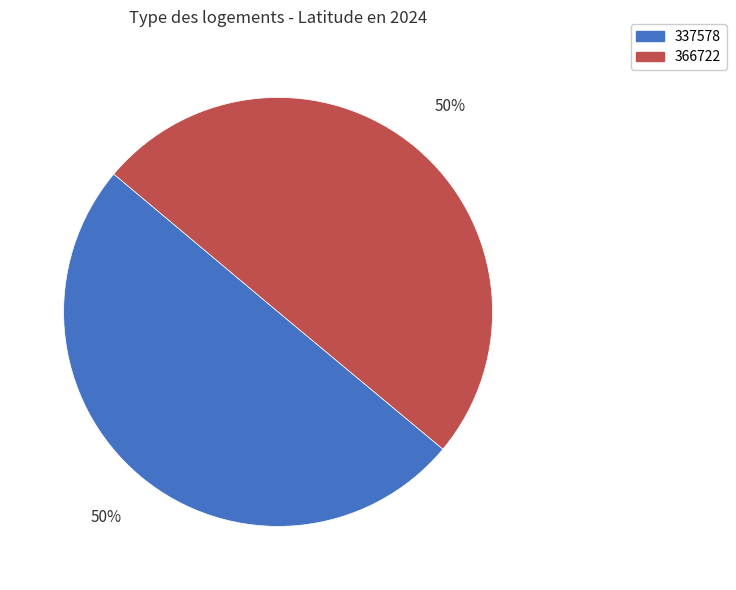

To the nearest percent, what is the combined percentage of 337578 and 366722?

100%